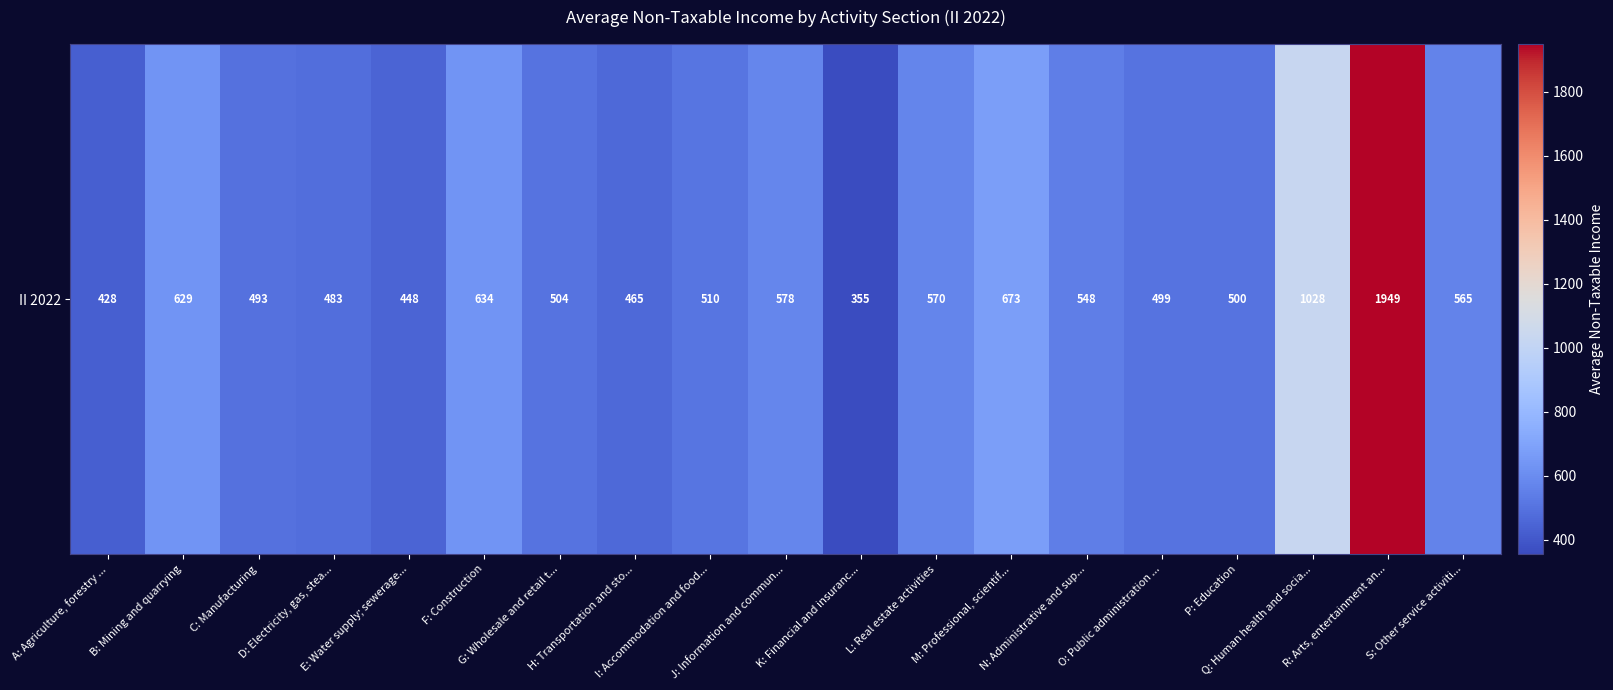

What is the average value?

624